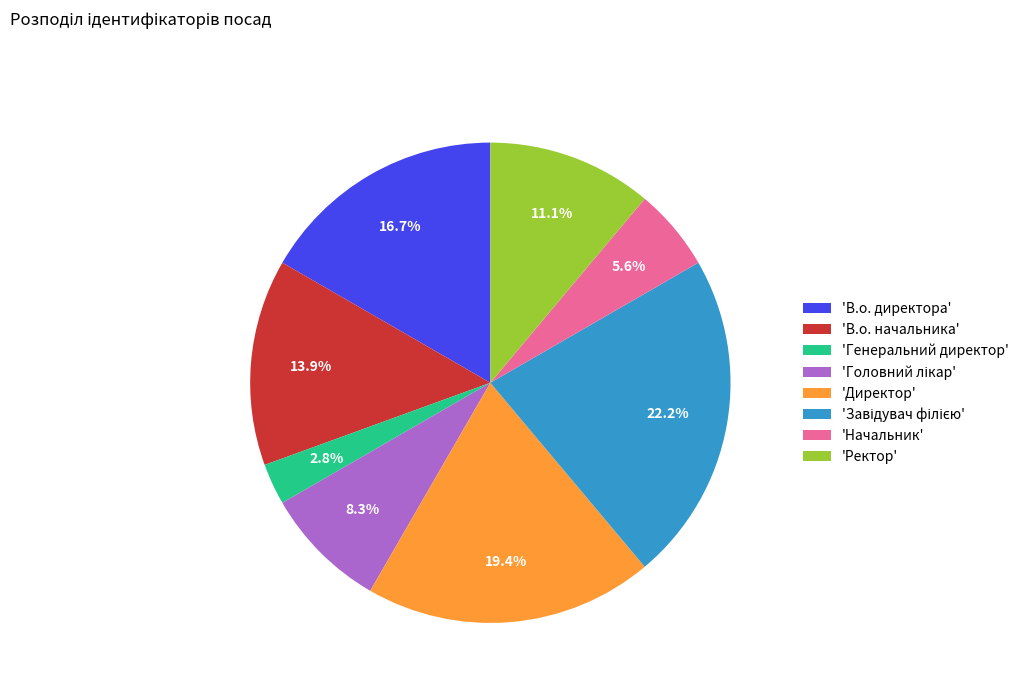

Which category has the smallest portion of the pie?

'Генеральний директор'